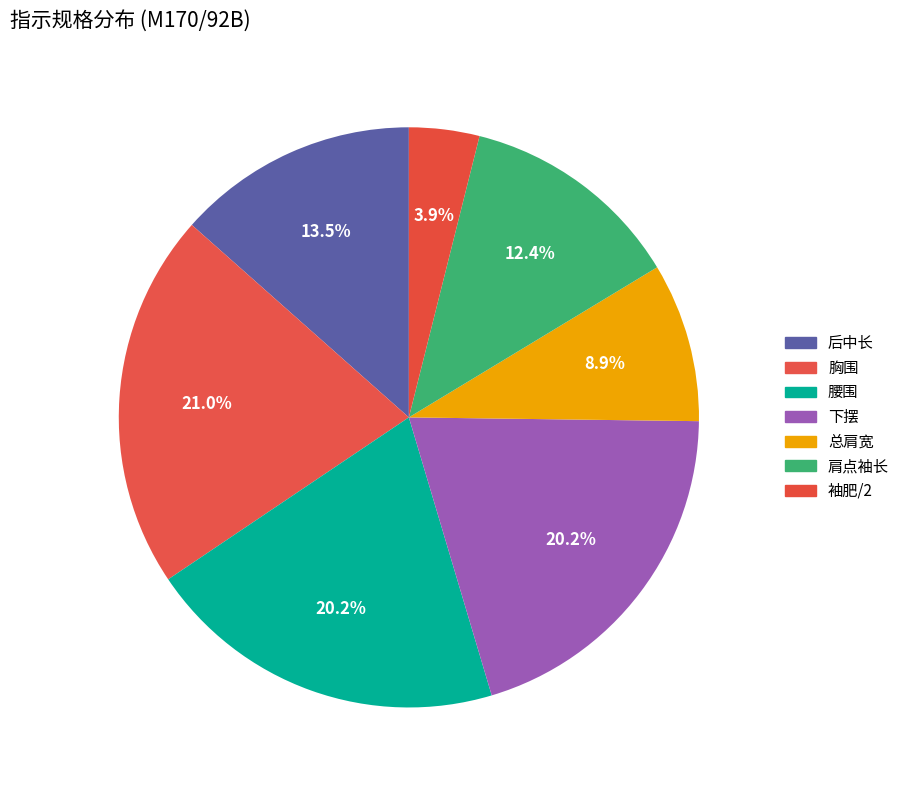

True or false: 胸围 accounts for 9% of the total.

False